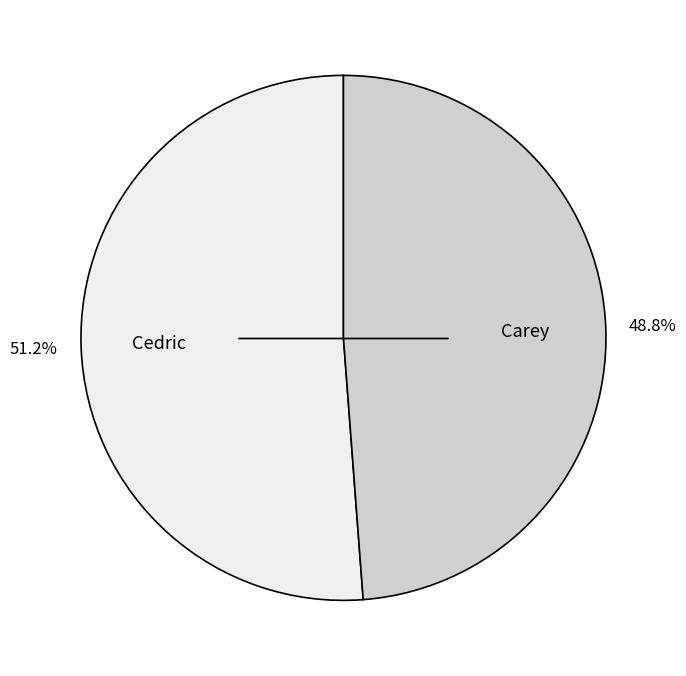

True or false: Carey accounts for 49% of the total.

True